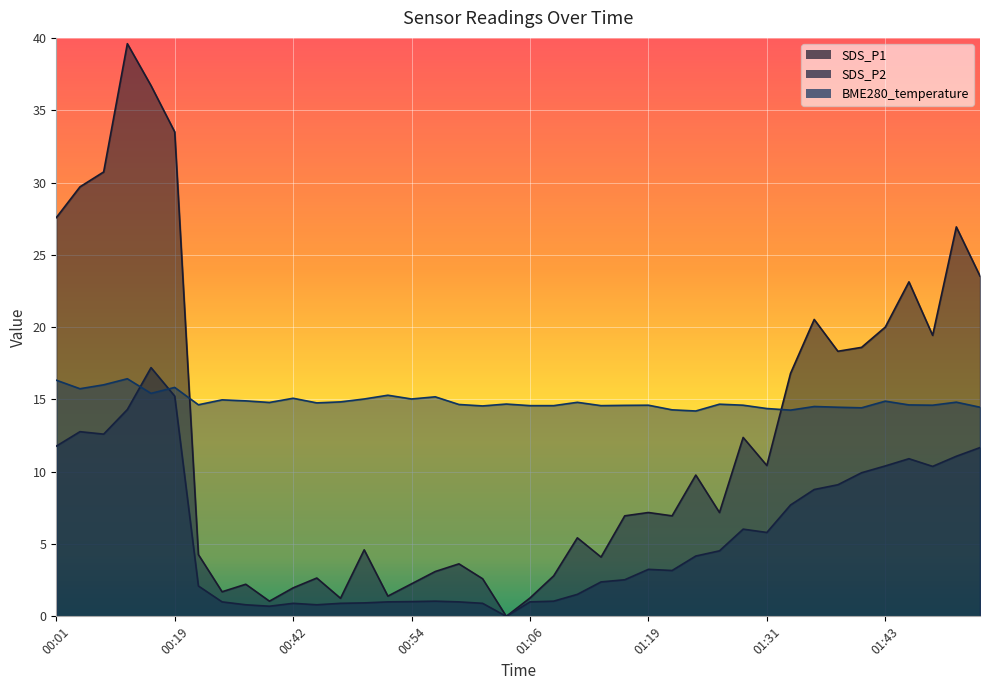

What is the label of the 25th point from the right?

00:54